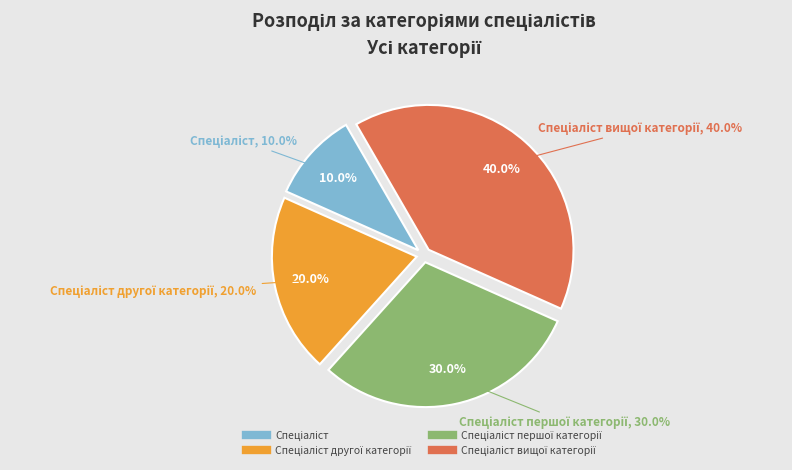

Which has a higher value, Спеціаліст другої категорії or Спеціаліст першої категорії?

Спеціаліст першої категорії